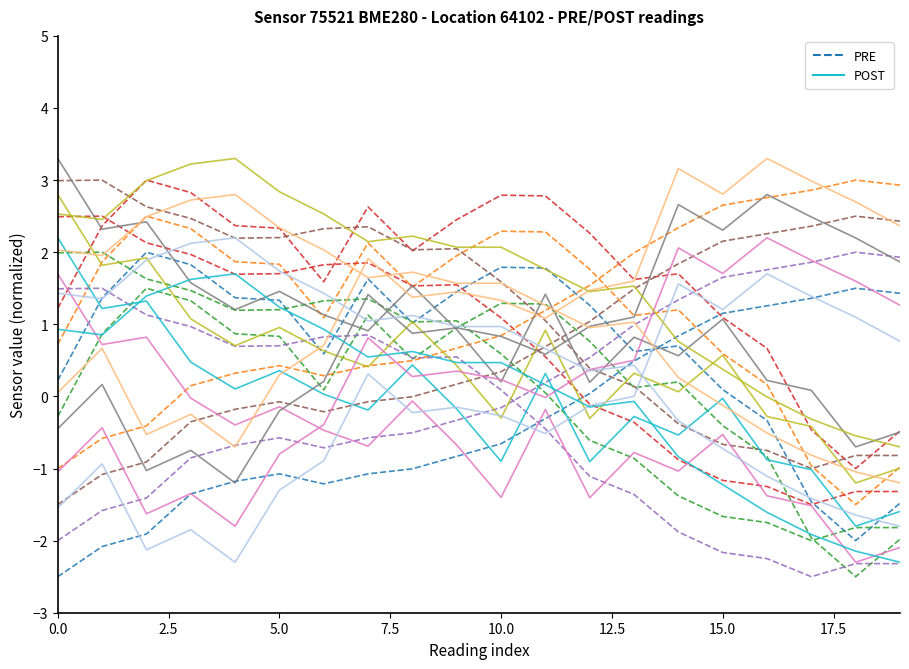

The PRE series shows 0.7 at 7.5. True or false?

False